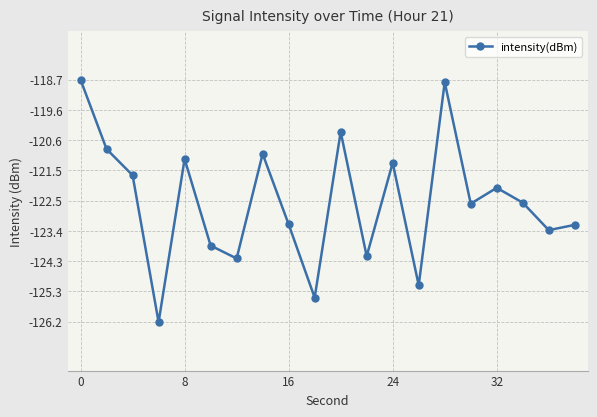

How many interior local valleys (lower than both neighbors) does the data have?

7